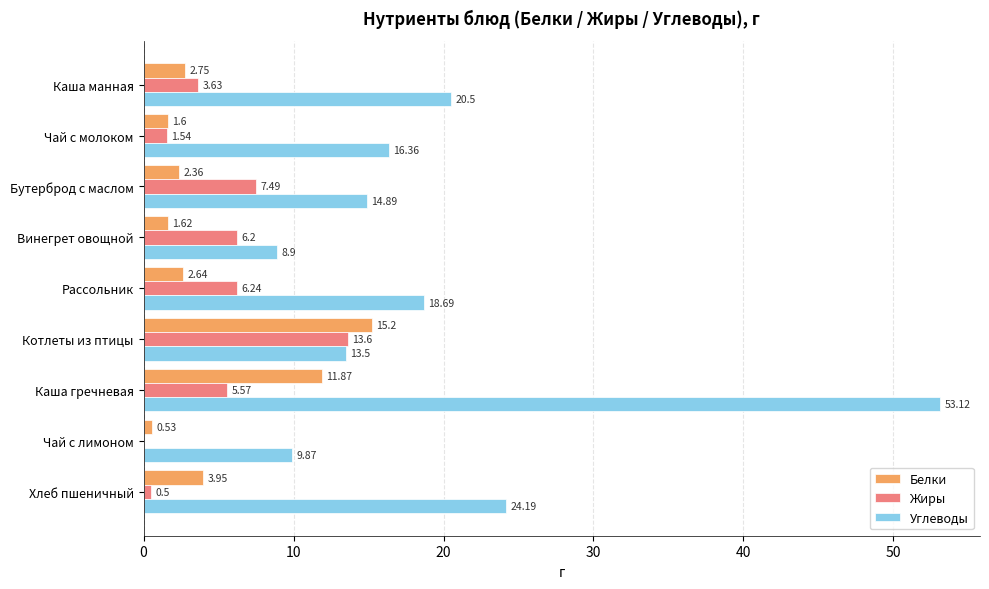

What is the sum of the Белки values at Каша гречневая and Винегрет овощной?

13.5